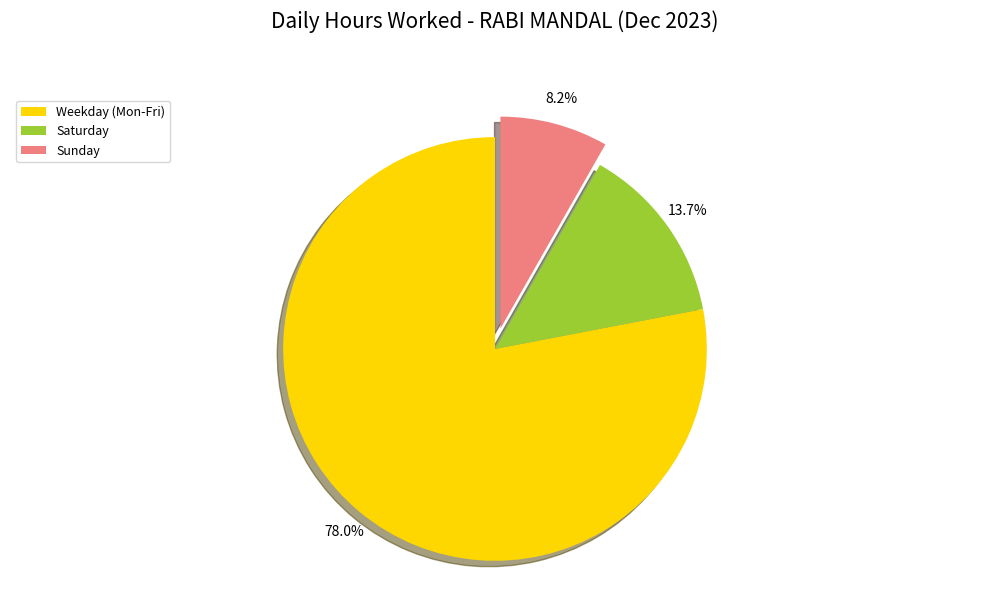

Is the sum of Sunday and Saturday greater than half?

No